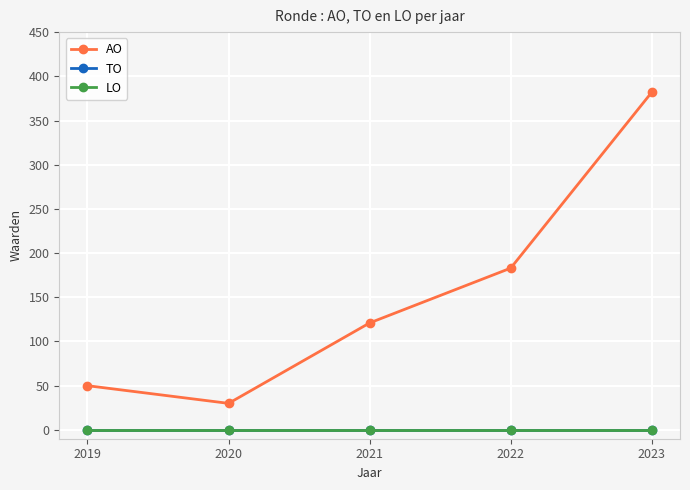

Does the chart have visible grid lines?

Yes